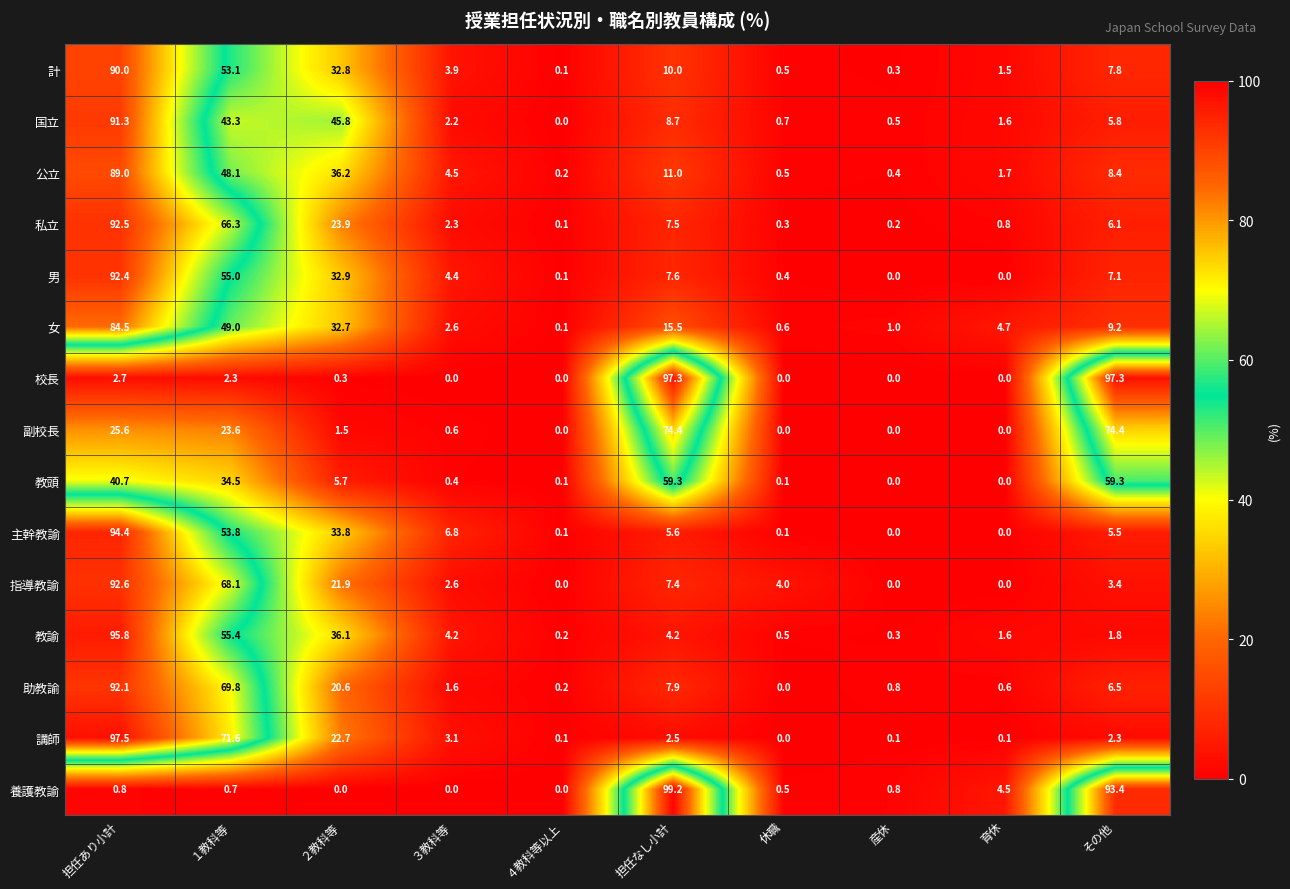

What is the difference between the maximum and minimum values in the 養護教諭 series?

99.2